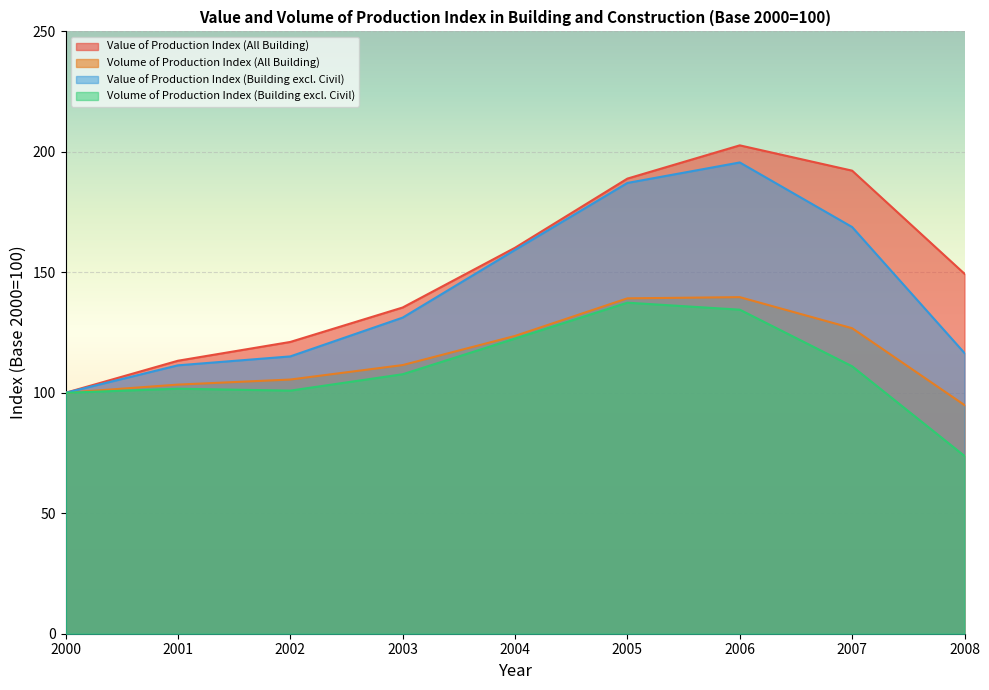

The Volume of Production Index (All Building) series shows 126.8 at 2007. True or false?

True